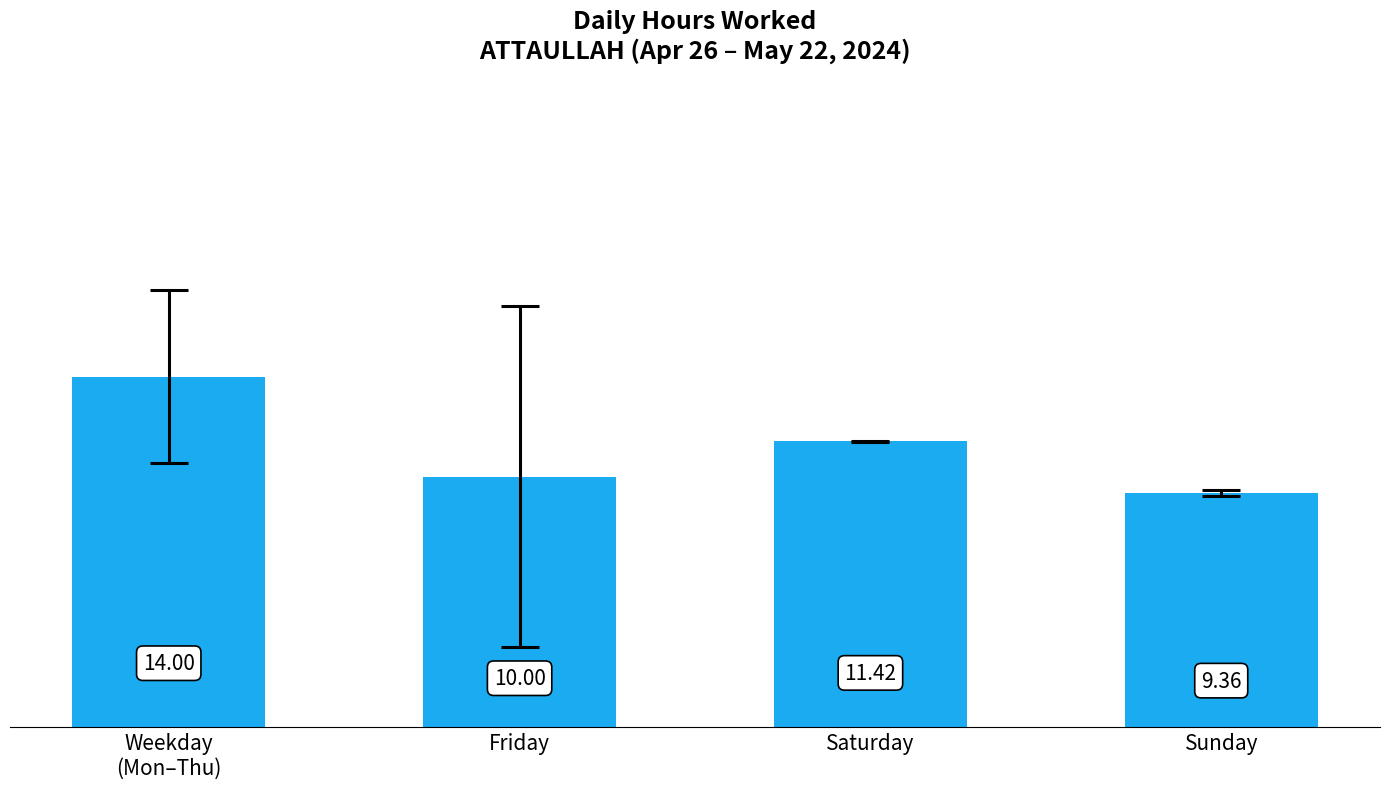

Count the number of categories in the chart.

4